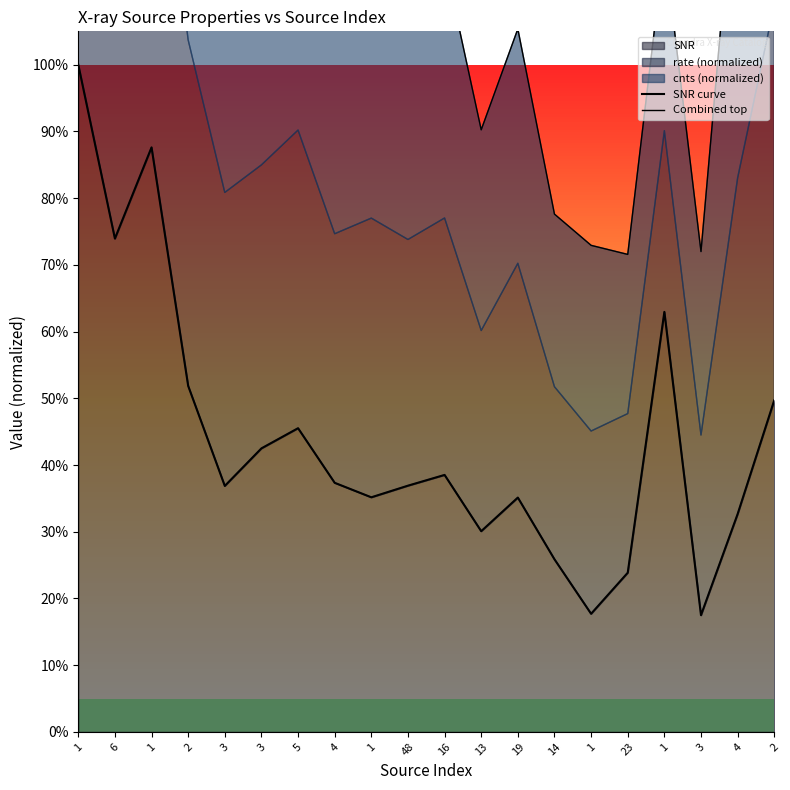

Rank the categories by SNR curve value from highest to lowest.

1, 1, 6, 1, 2, 2, 5, 3, 16, 4, 48, 3, 1, 19, 4, 13, 14, 23, 1, 3